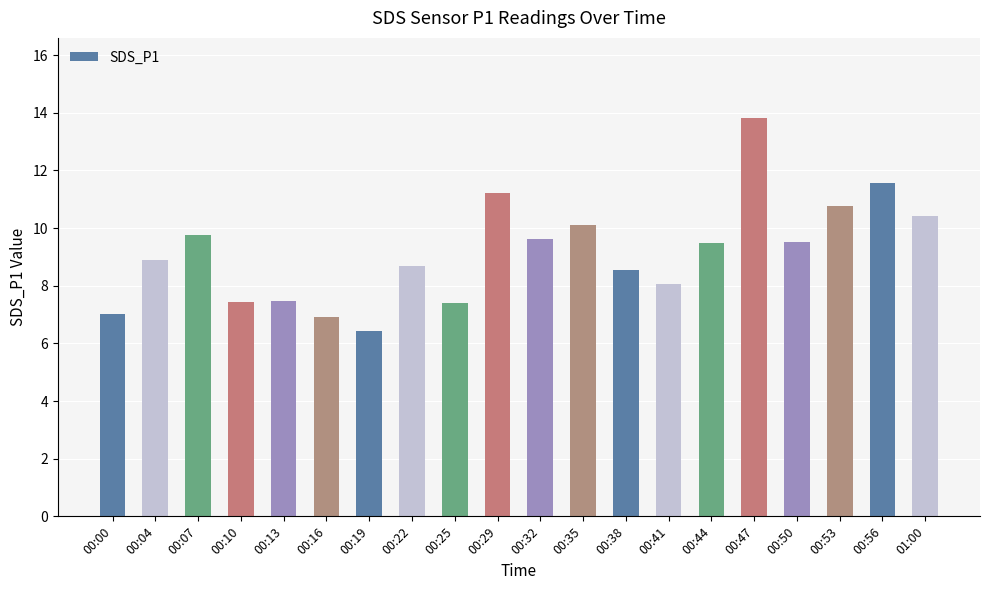

What is the approximate value at 00:00?

7.0